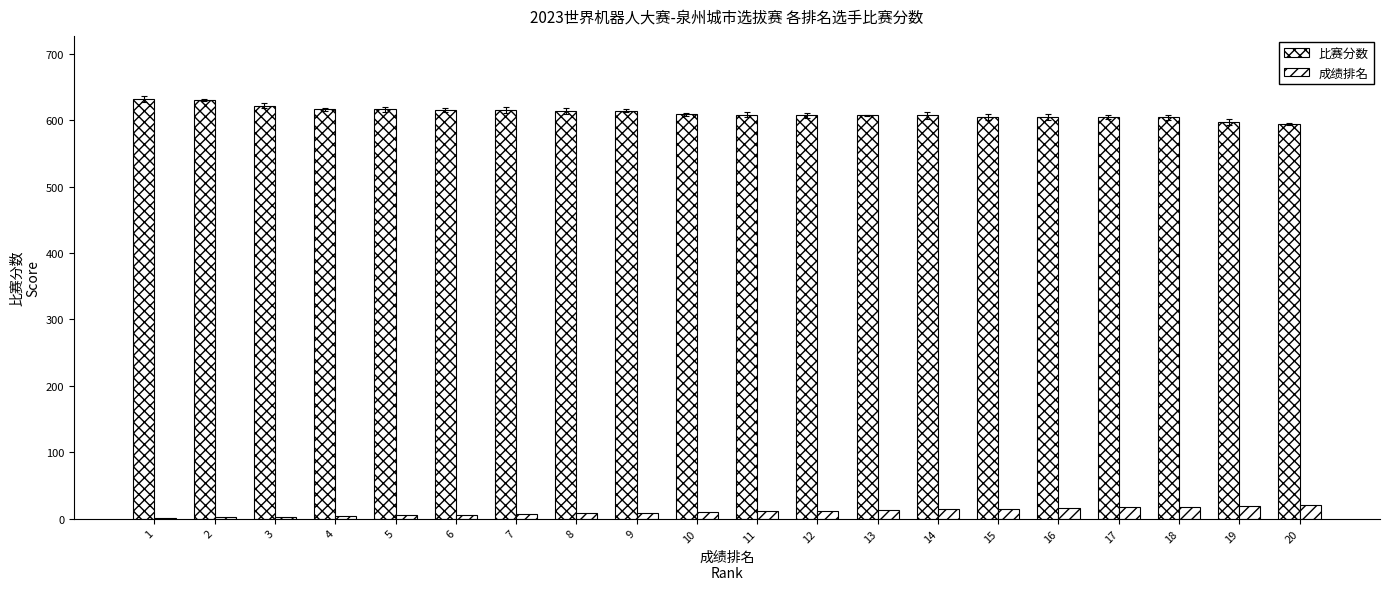

What is the difference between the second highest and minimum values in the 比赛分数 series?

36